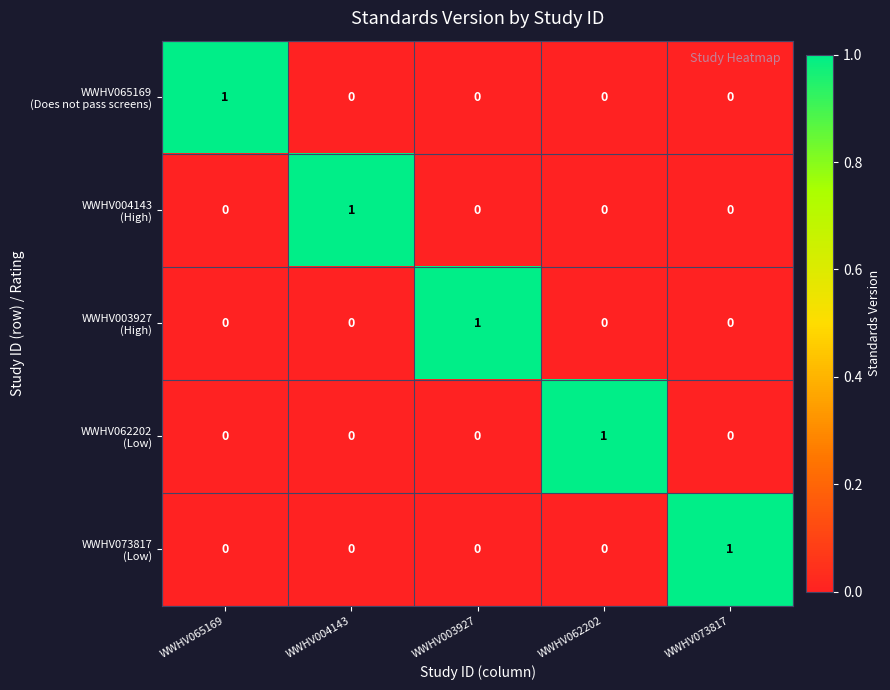

At how many categories does at least one series exceed 0?

5